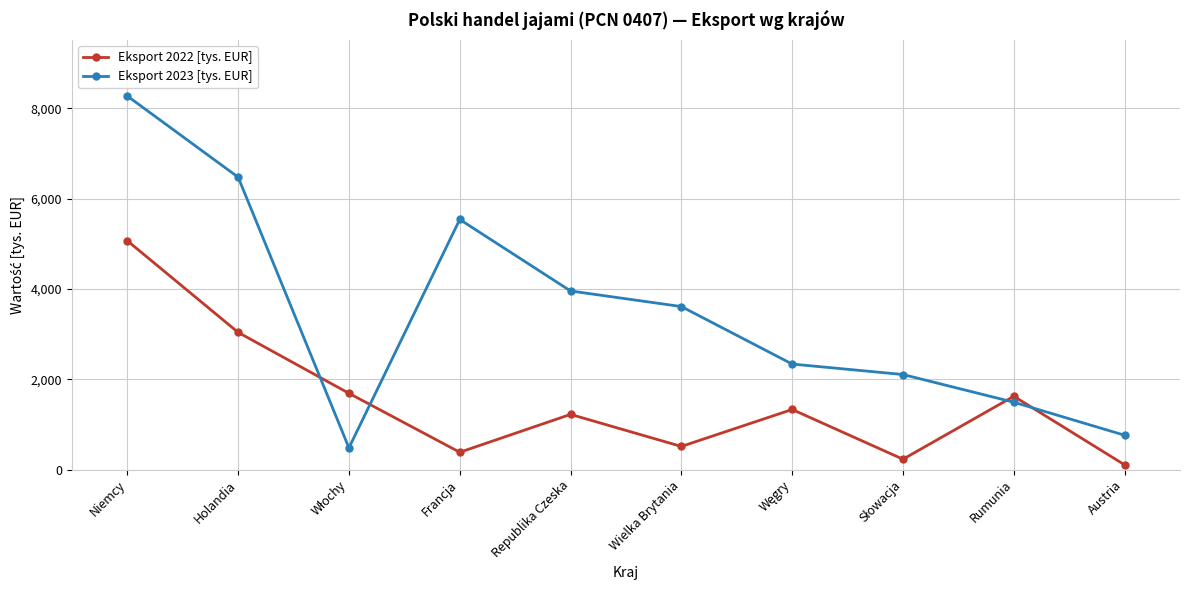

Where is the first local maximum for Eksport 2022 [tys. EUR]?

Republika Czeska